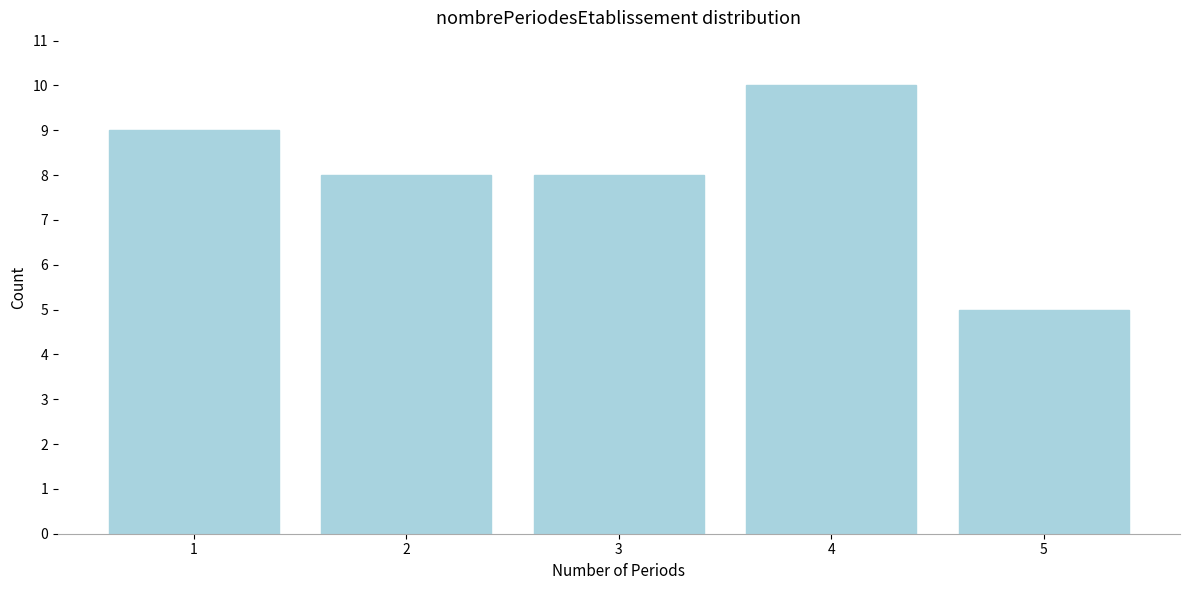

Reading left to right, extract all data points from this chart.

1=9	2=8	3=8	4=10	5=5